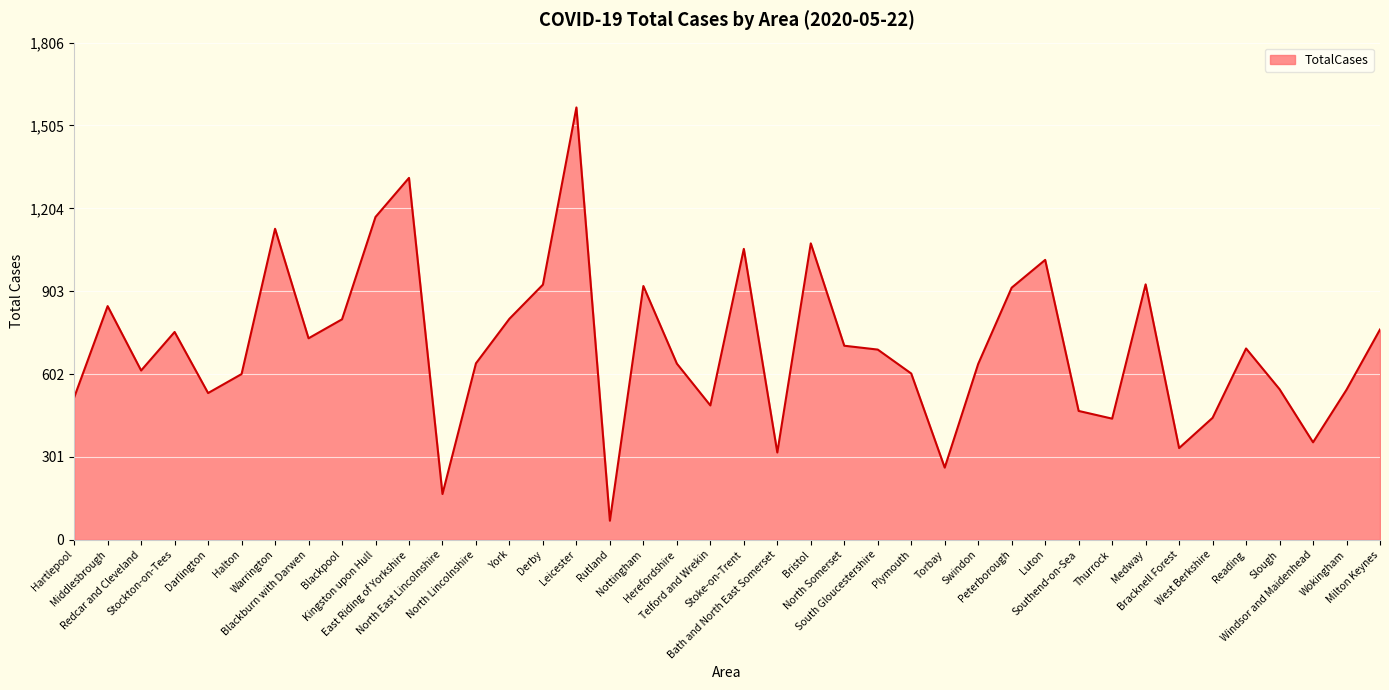

At which category does the data reach its first local valley?

Redcar and Cleveland